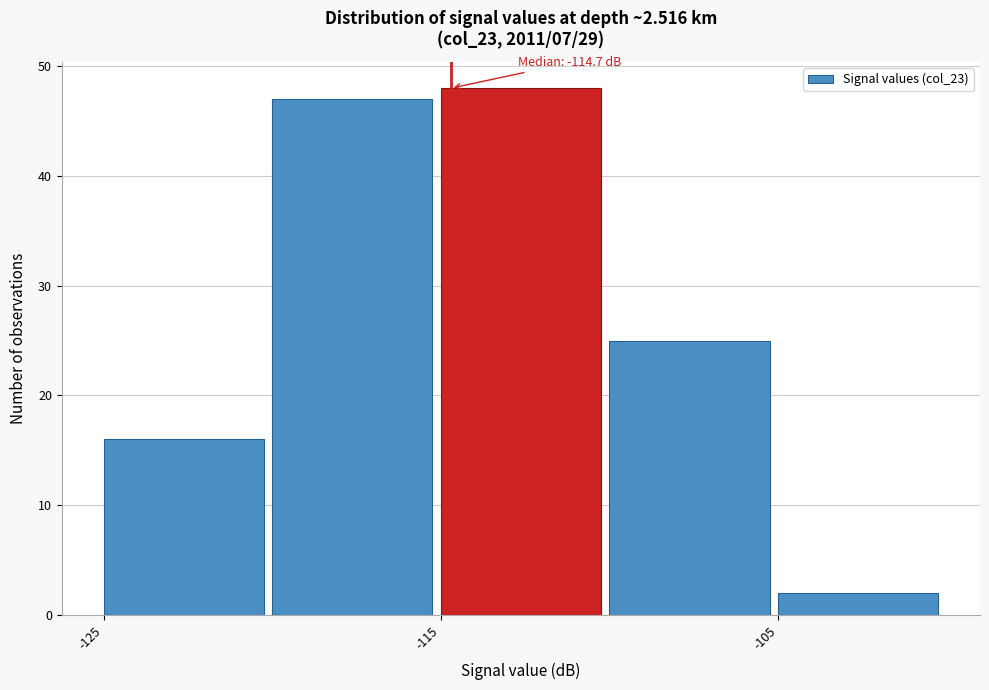

Which range on the x-axis has the tallest bar?

-115 to -110